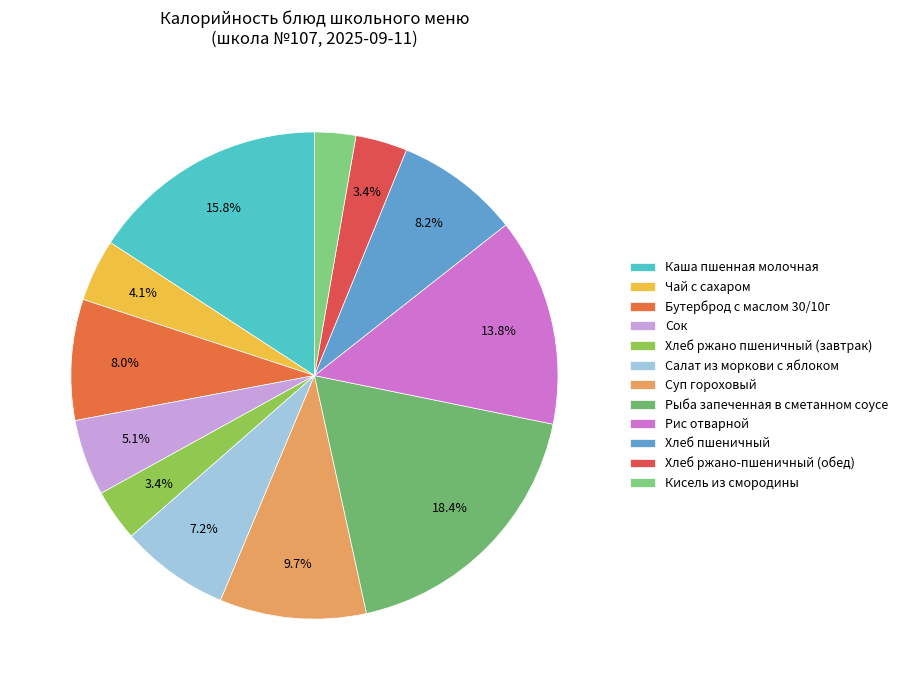

To the nearest percent, what is the difference between the largest and smallest slice percentages?

16%